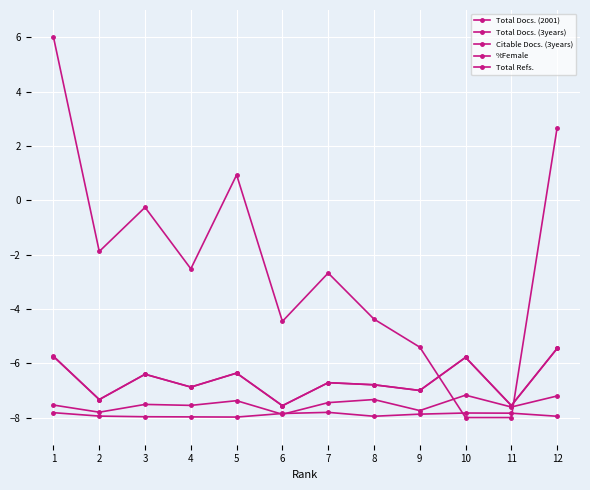

Does the chart have visible grid lines?

Yes